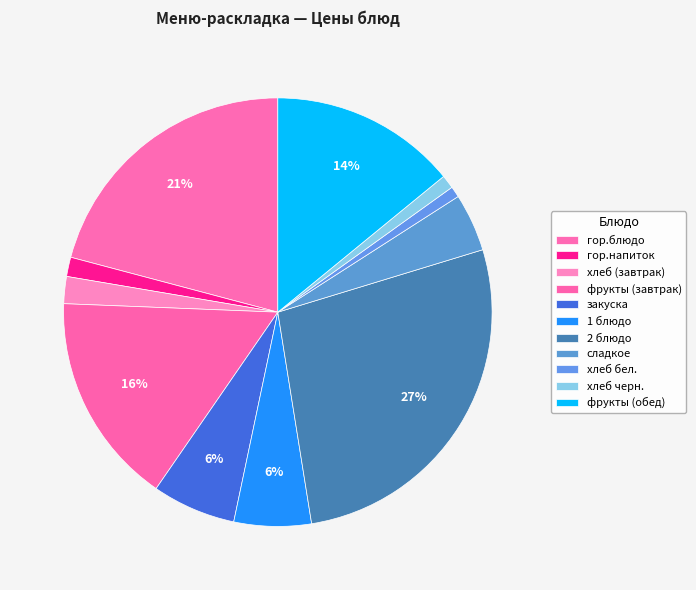

The закуска slice represents 1% of the pie. True or false?

False